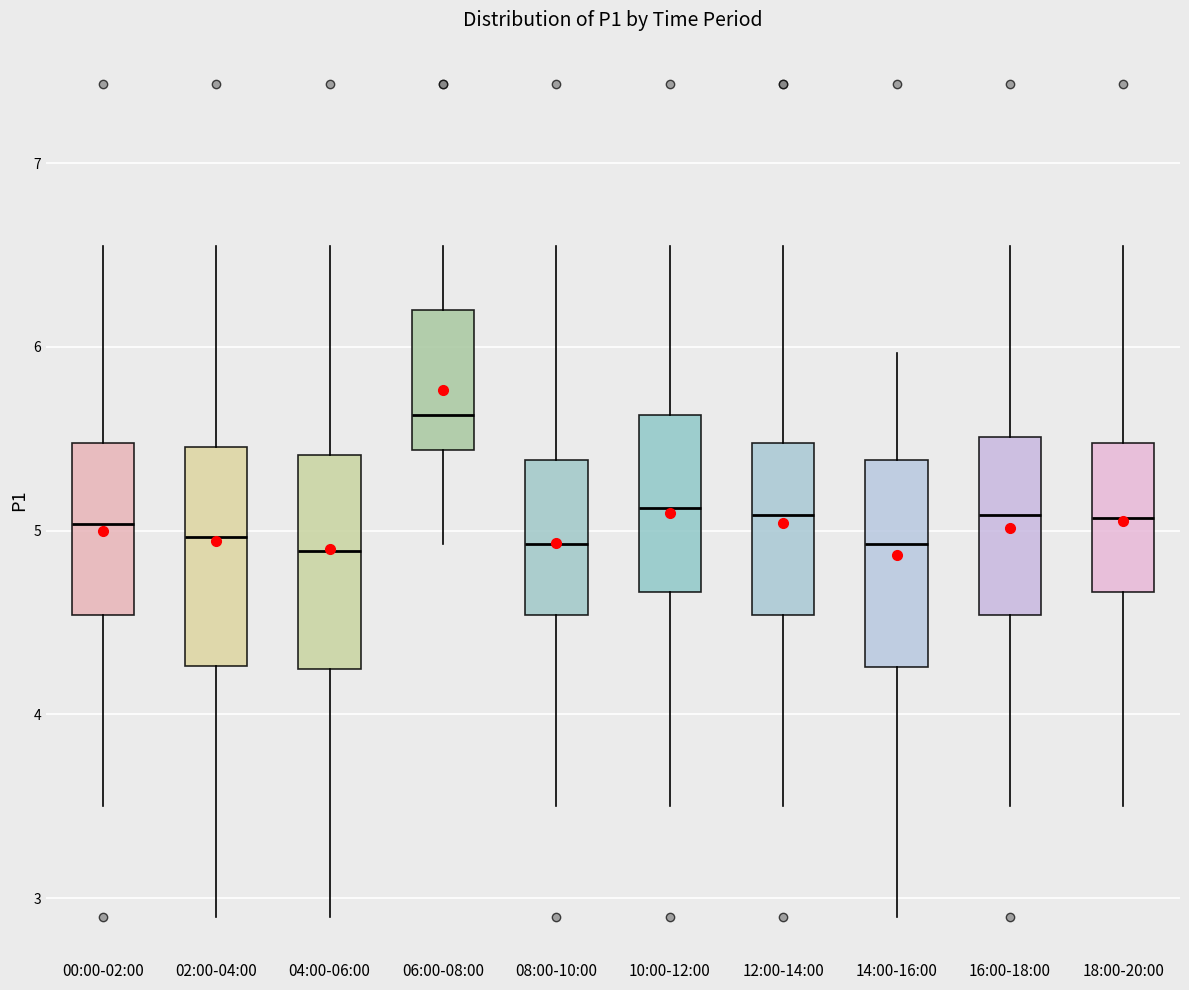

Reading left to right, transcribe this box plot: for each box, give where its median line is, the range the box spans, and where its two whiskers end, as read against the y-axis. The values are not printed on the chart, so give them approximately, as read against the axis.

00:00-02:00: median 5.0, box 4.5 to 5.5, whiskers 3.5 to 6.6
02:00-04:00: median 5.0, box 4.3 to 5.5, whiskers 2.9 to 6.6
04:00-06:00: median 4.9, box 4.2 to 5.4, whiskers 2.9 to 6.6
06:00-08:00: median 5.6, box 5.4 to 6.2, whiskers 4.9 to 6.6
08:00-10:00: median 4.9, box 4.5 to 5.4, whiskers 3.5 to 6.6
10:00-12:00: median 5.1, box 4.7 to 5.6, whiskers 3.5 to 6.6
12:00-14:00: median 5.1, box 4.5 to 5.5, whiskers 3.5 to 6.6
14:00-16:00: median 4.9, box 4.3 to 5.4, whiskers 2.9 to 6.0
16:00-18:00: median 5.1, box 4.5 to 5.5, whiskers 3.5 to 6.6
18:00-20:00: median 5.1, box 4.7 to 5.5, whiskers 3.5 to 6.6